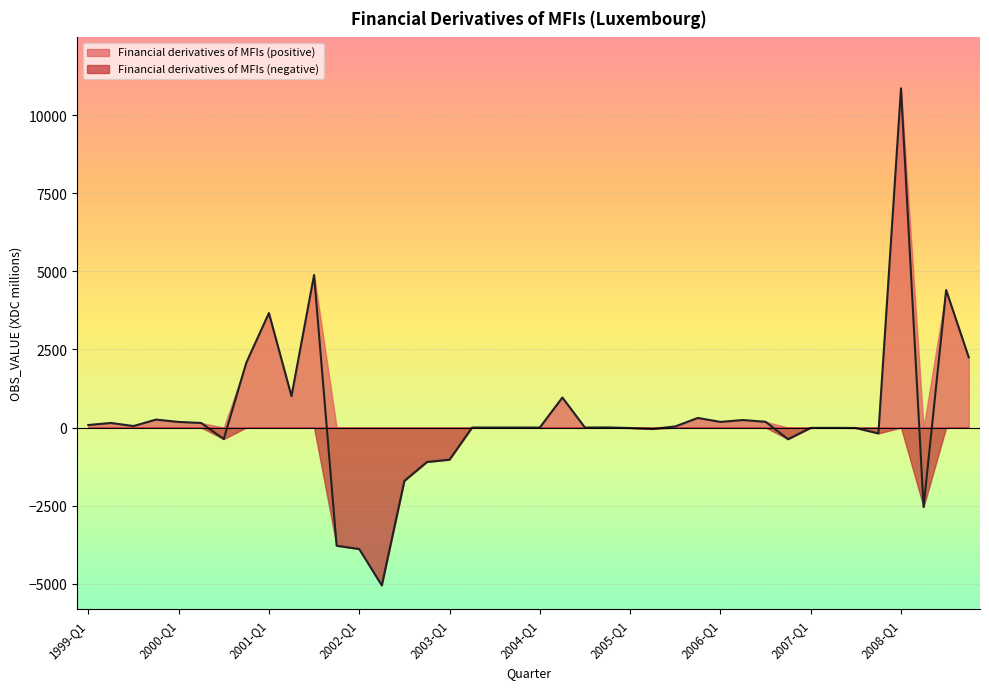

How many interior local valleys (lower than both neighbors) does the data have?

10